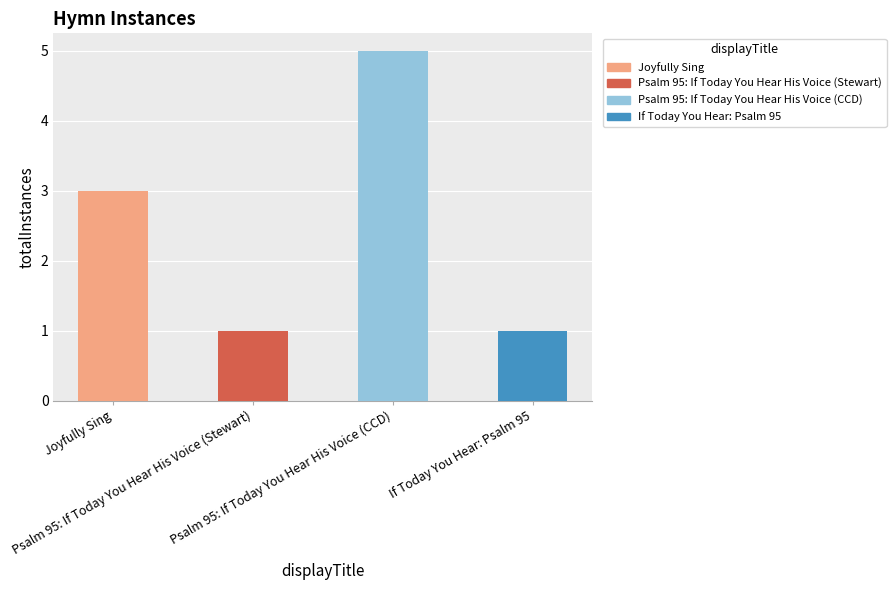

How many values are between 1 and 5?

4